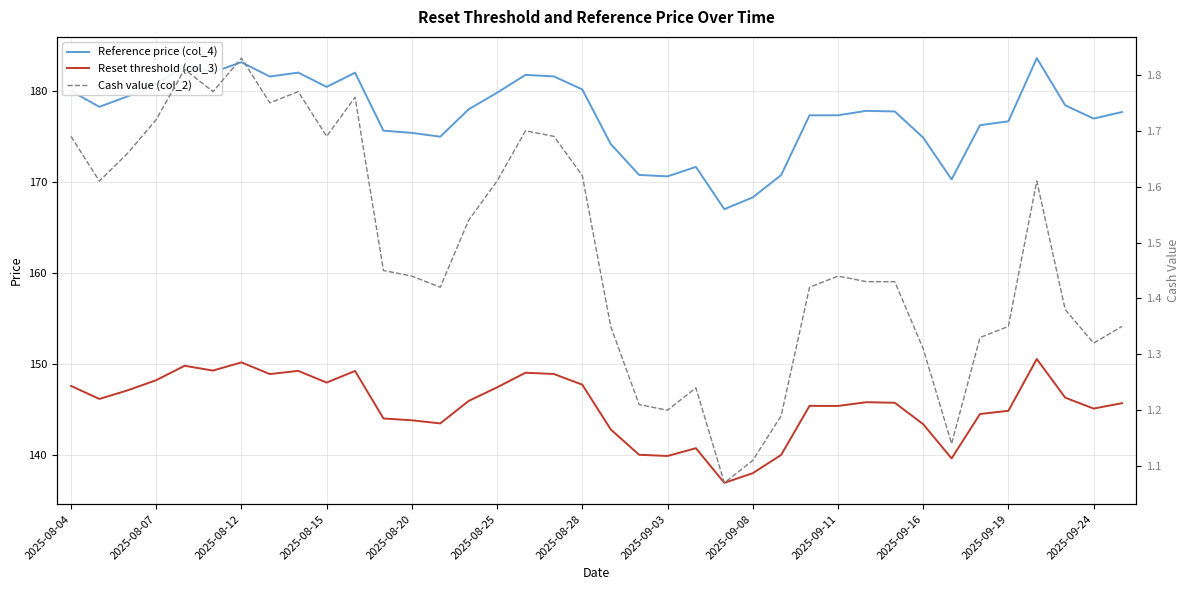

What is the difference between the maximum and minimum values in the Reset threshold (col_3) series?

13.6